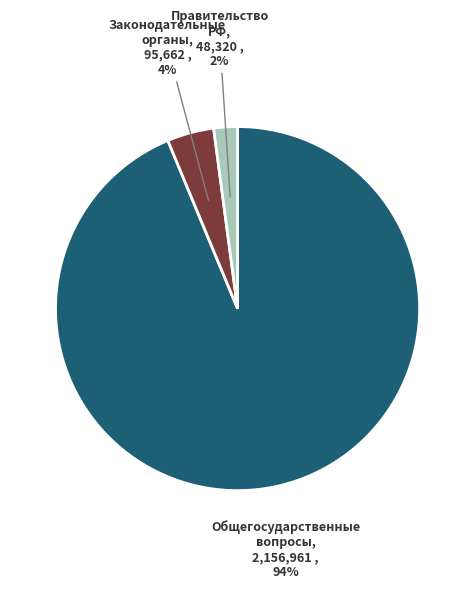

To the nearest percent, what is the average slice percentage?

33%